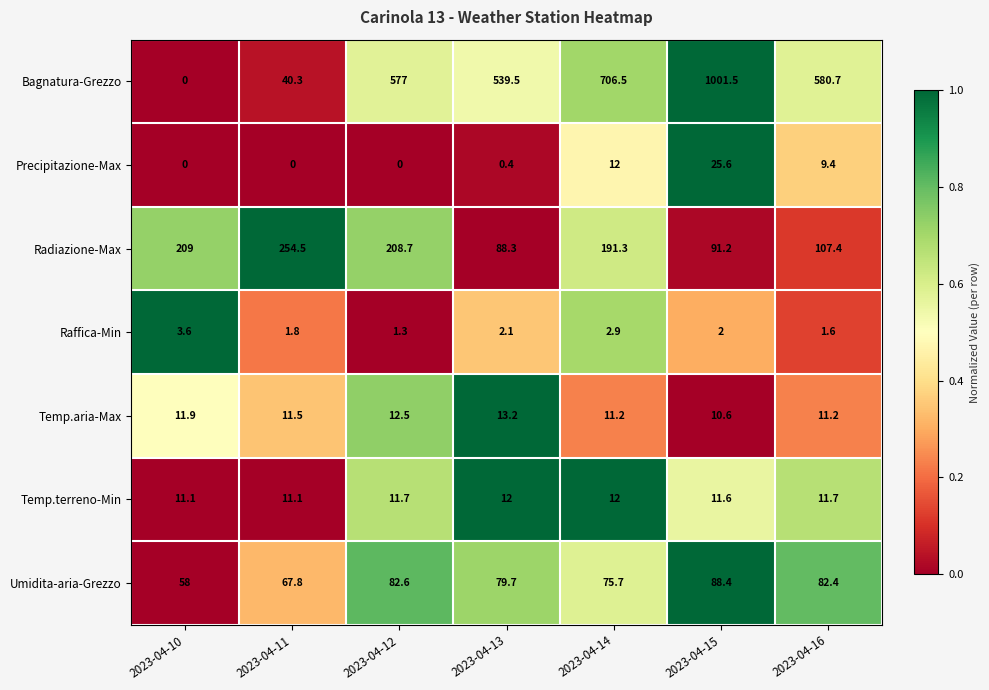

What is the sum of the Umidita-aria-Grezzo values at 2023-04-12 and 2023-04-11?

150.4